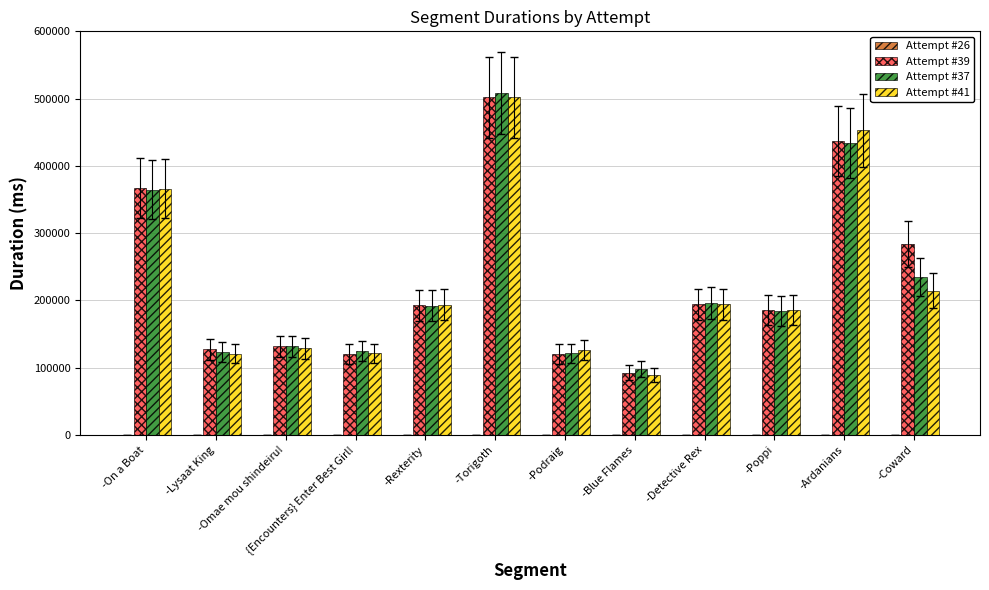

Is it true that Attempt #37 equals 159272 at -Podraig?

False